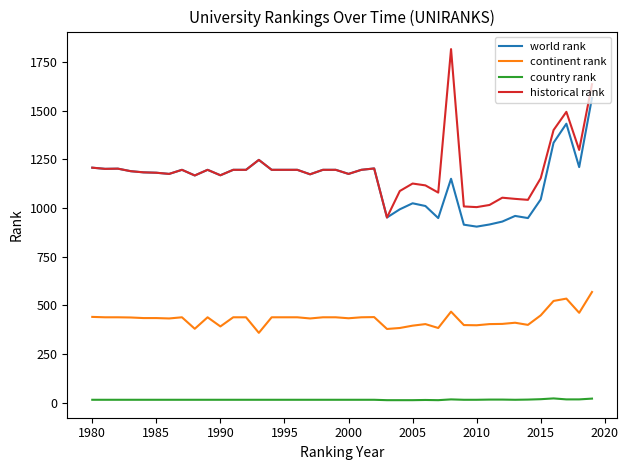

True or false: continent rank and historical rank intersect in this chart.

False